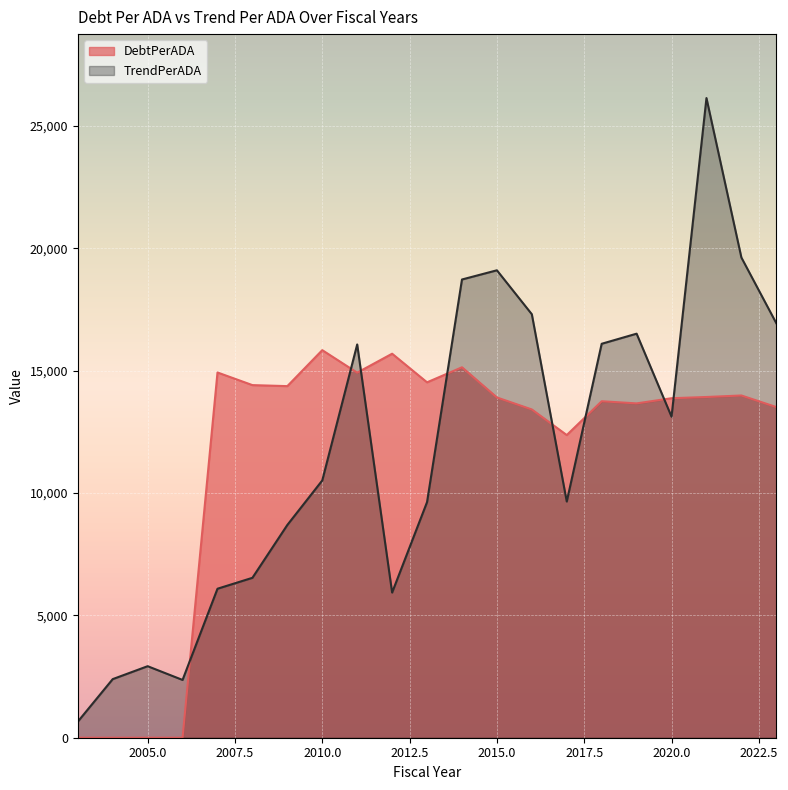

True or false: TrendPerADA has a value of 10681.2 at 2011.

False